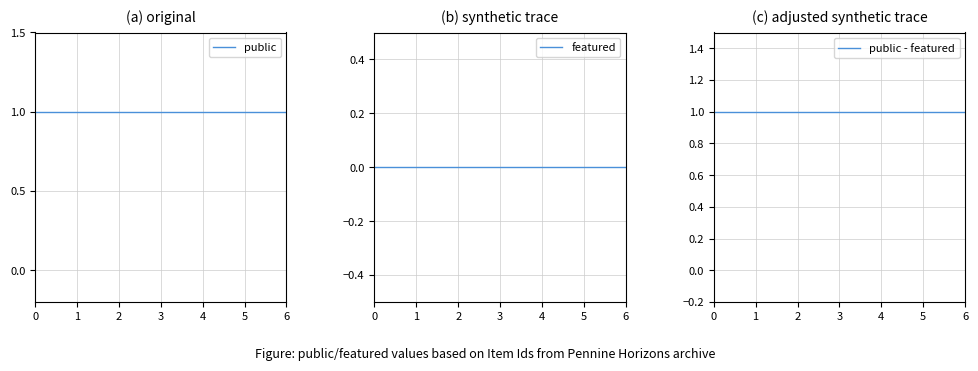

True or false: public and public - featured cross at least once.

False